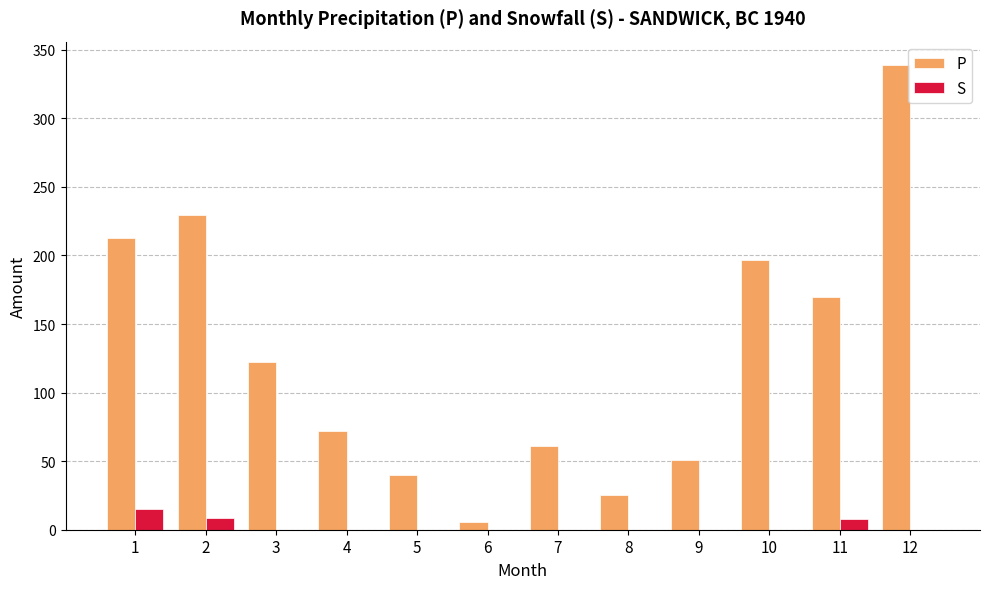

What is the total value across all series at 9?

50.6